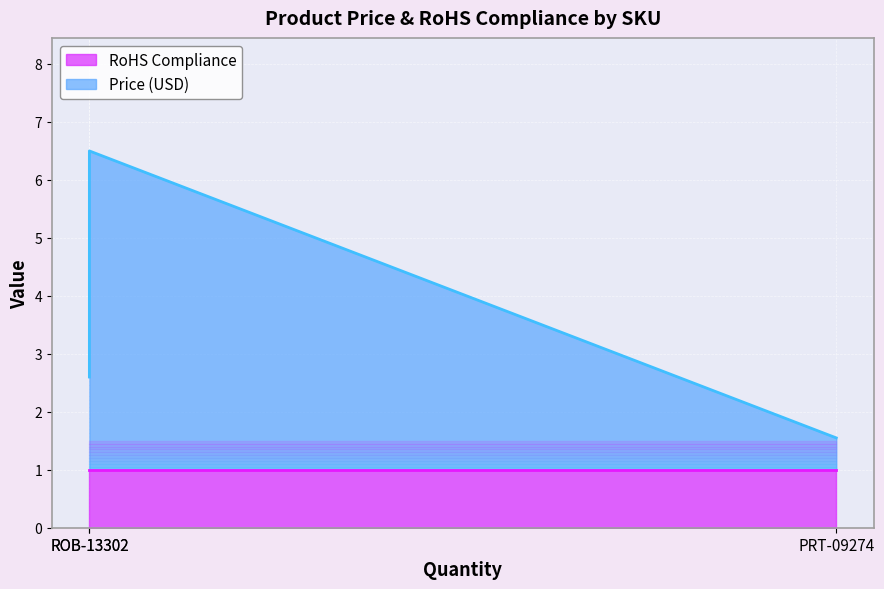

At which label does Price (USD) reach its peak?

ROB-13302